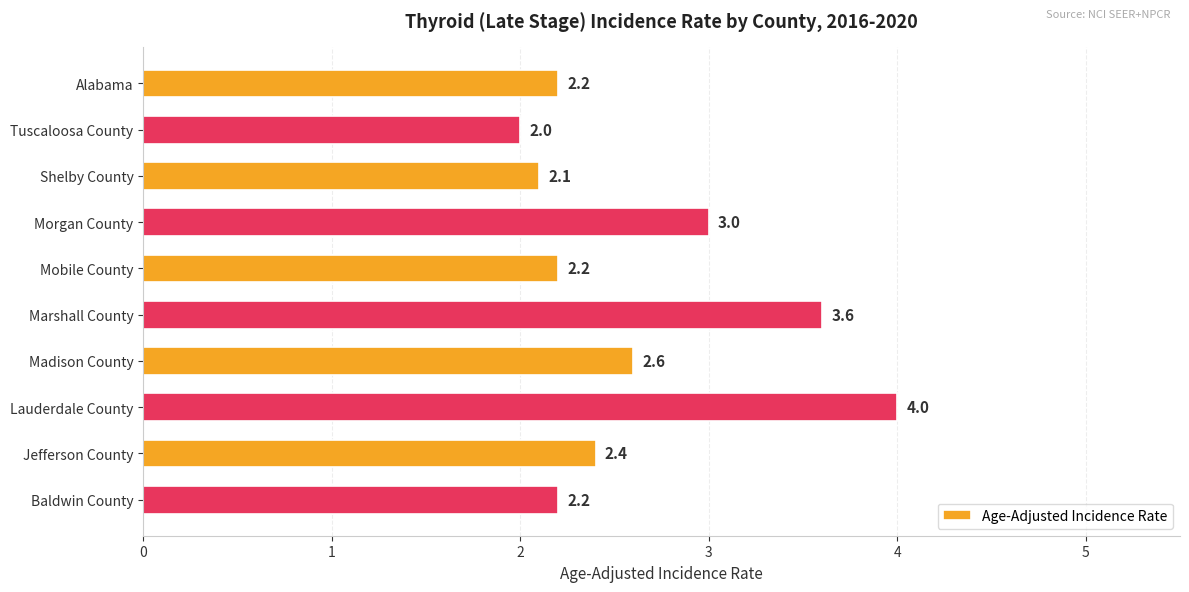

What is the difference between the maximum and minimum values?

2.0